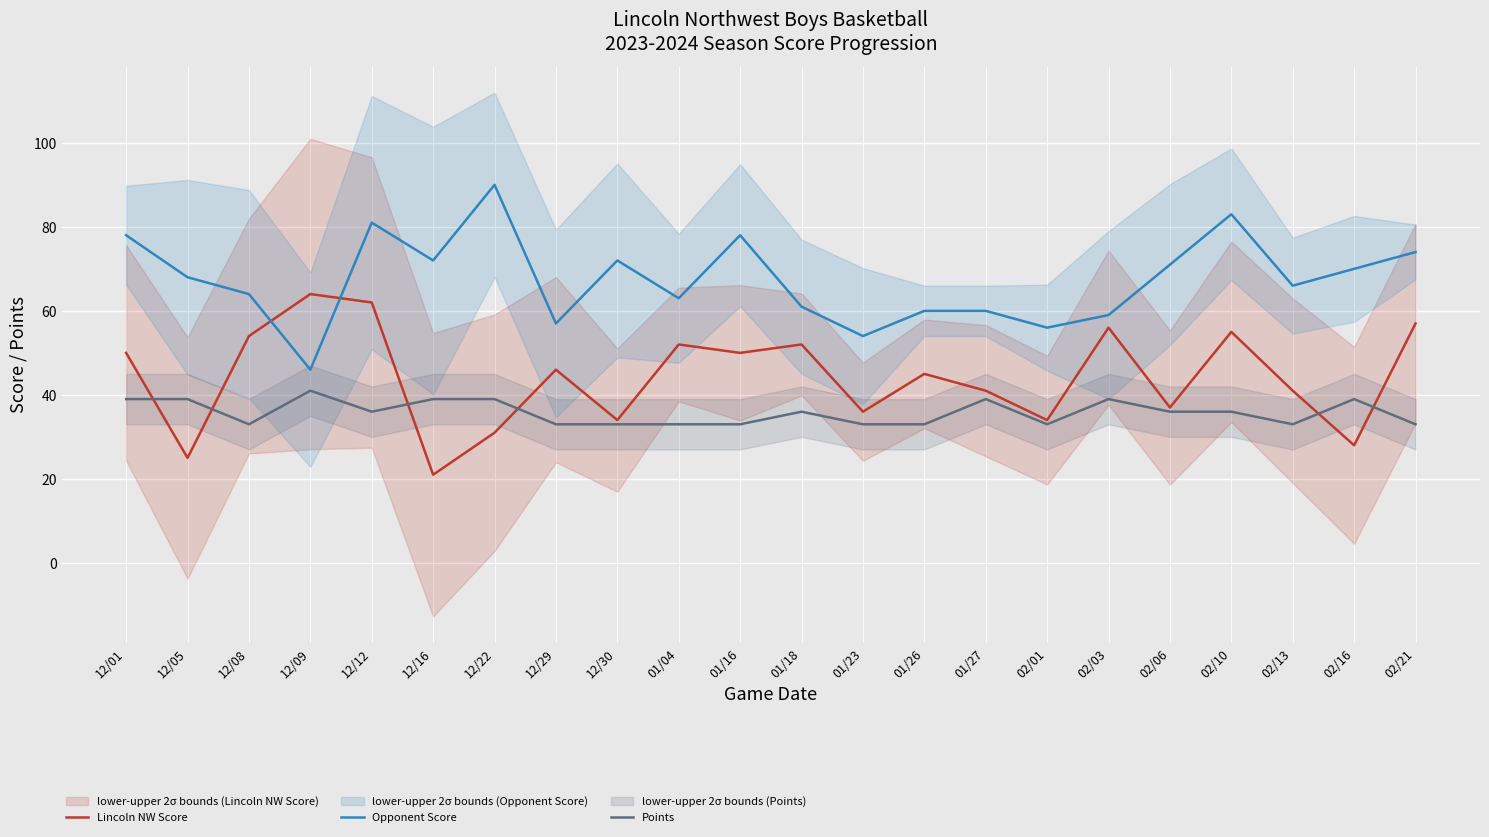

How many Points values are between 33 and 39?

21